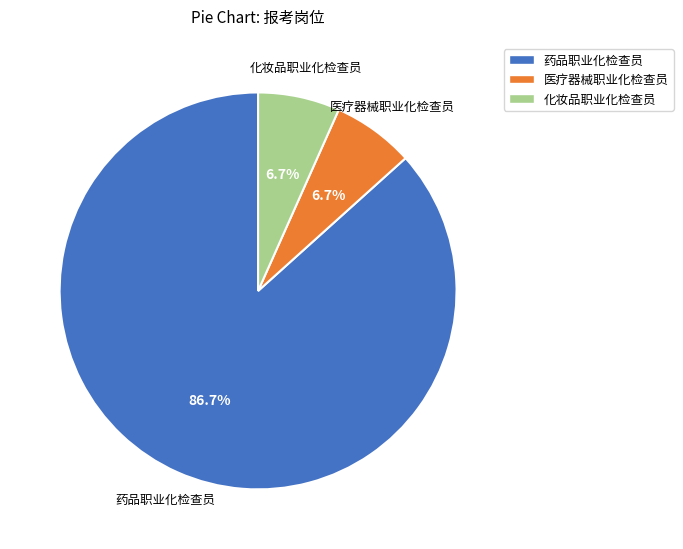

What is the largest slice in the pie chart?

药品职业化检查员